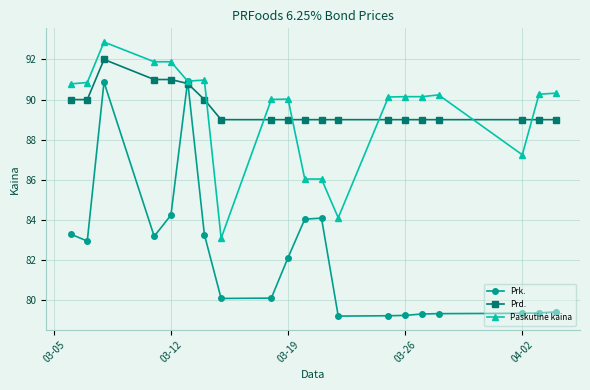

True or false: Prk. has more than 2 points higher than both neighbors.

True